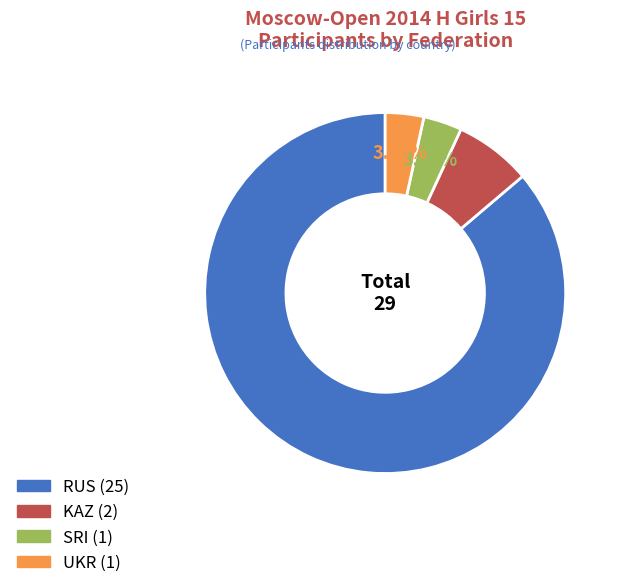

What is the total percentage of SRI and RUS?

89.7%